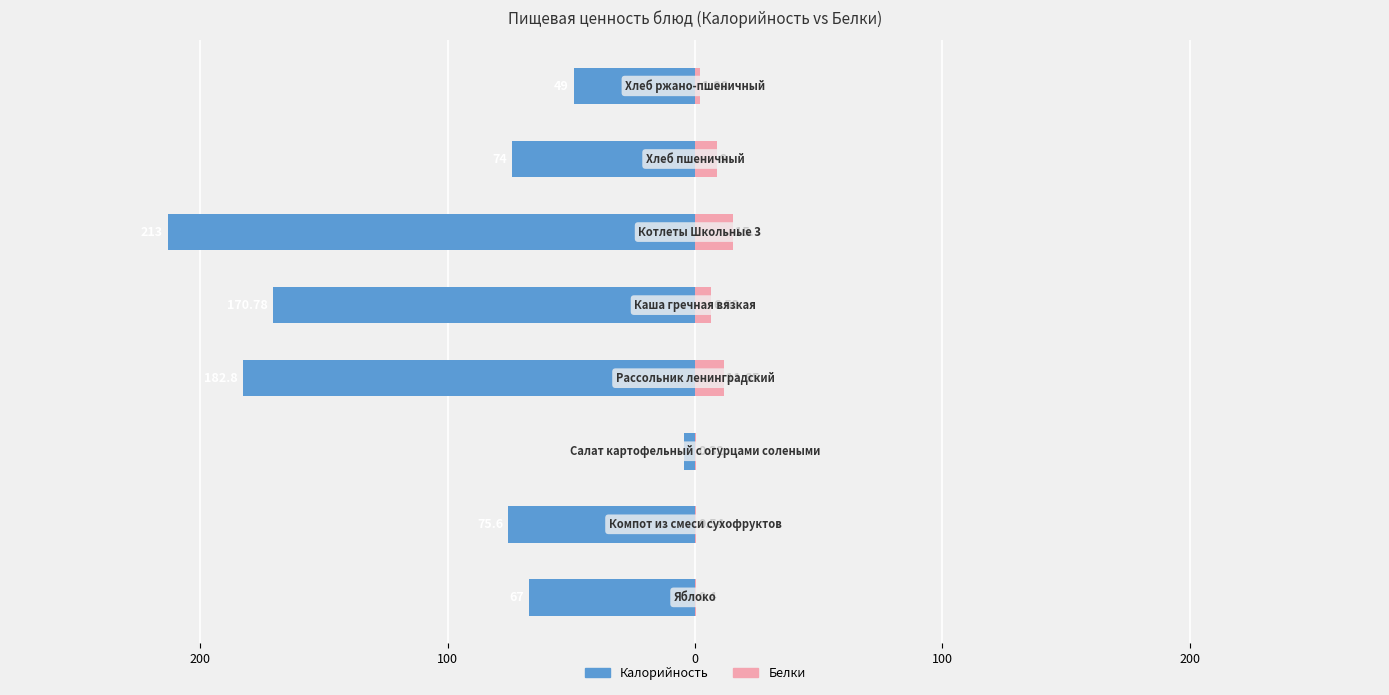

How many distinct data groups are displayed?

2